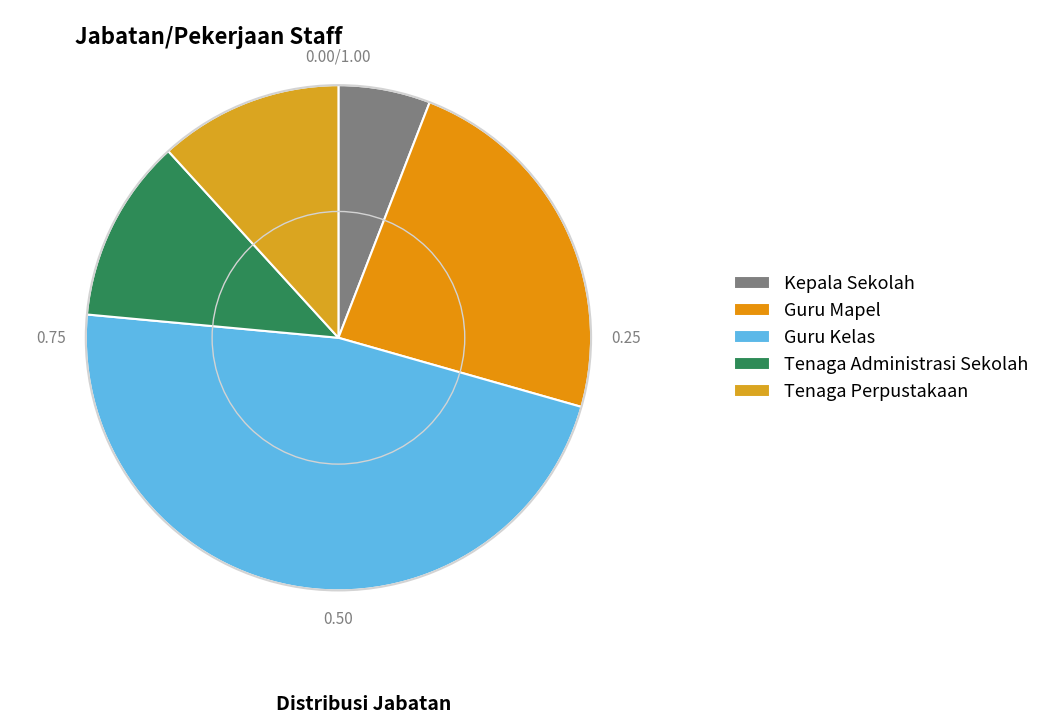

Which slice is the smallest?

Kepala Sekolah